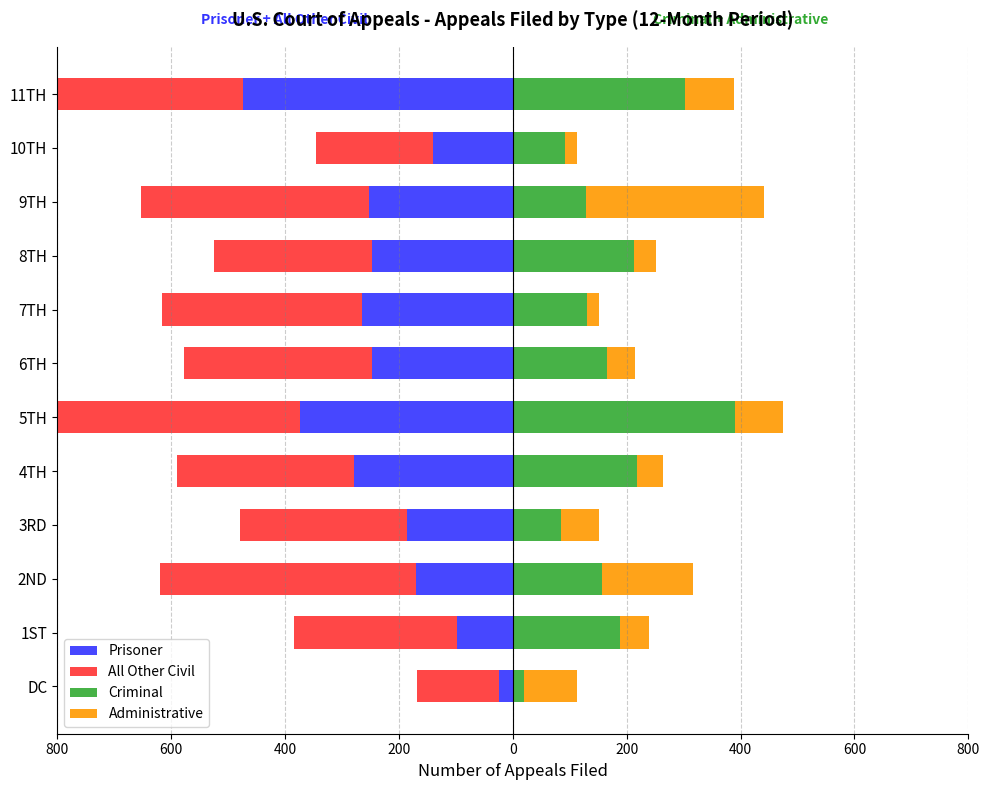

What is the smallest value displayed?

-610